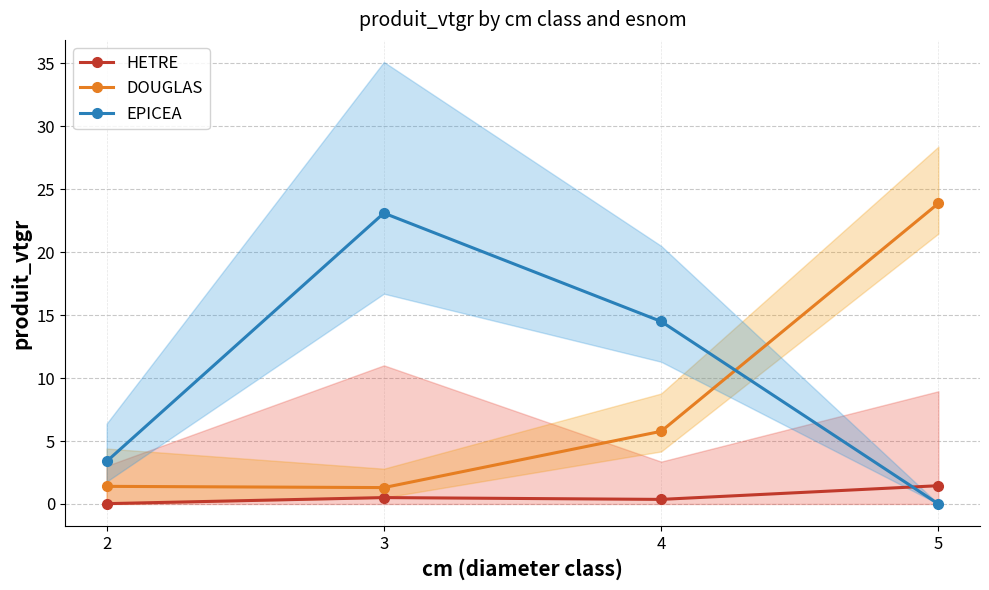

What are all the series names shown in the legend?

HETRE, DOUGLAS, EPICEA